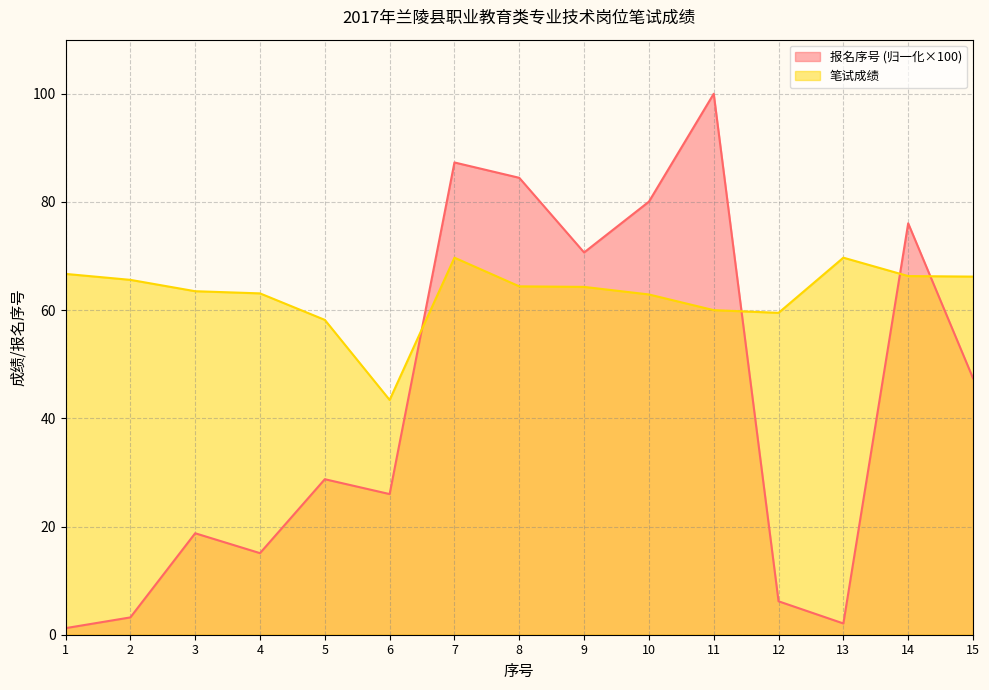

How many interior local peaks does the 报名序号 series have?

5